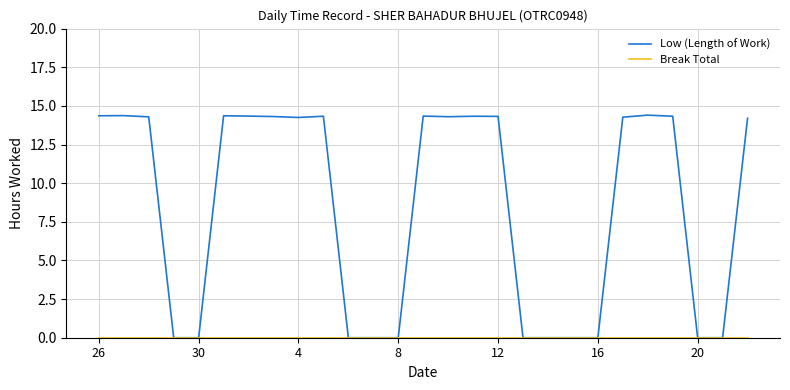

Is this an area chart (filled region under the line)?

No